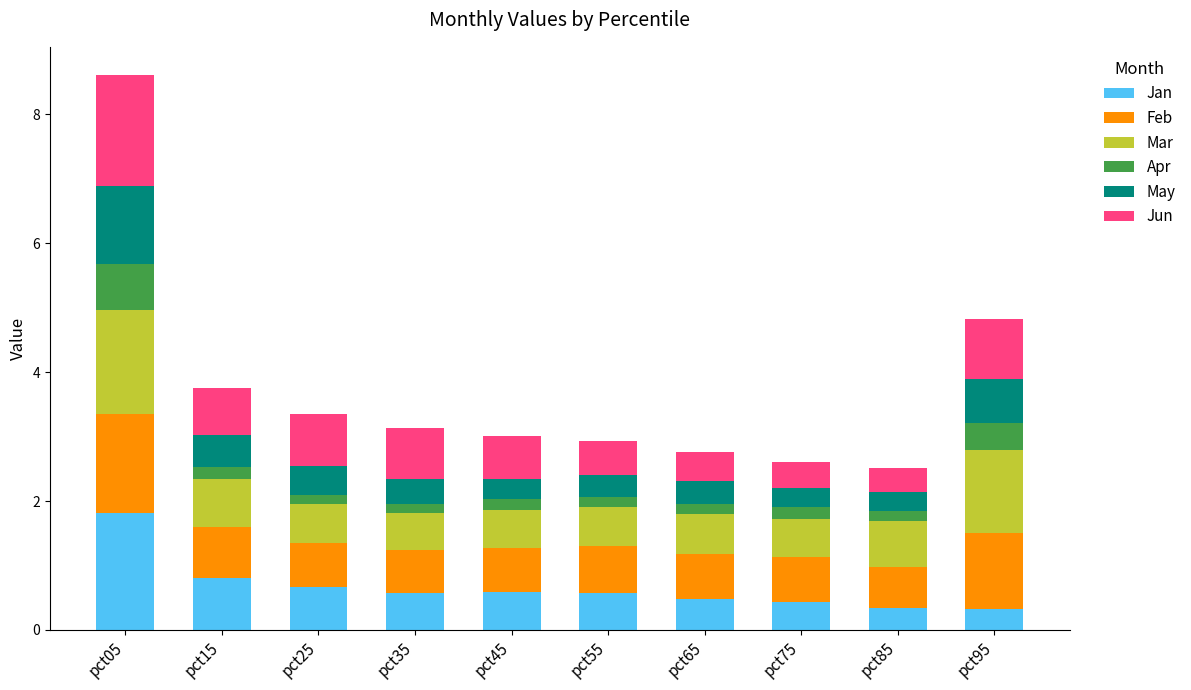

At which category is the sum across all series the highest?

pct05